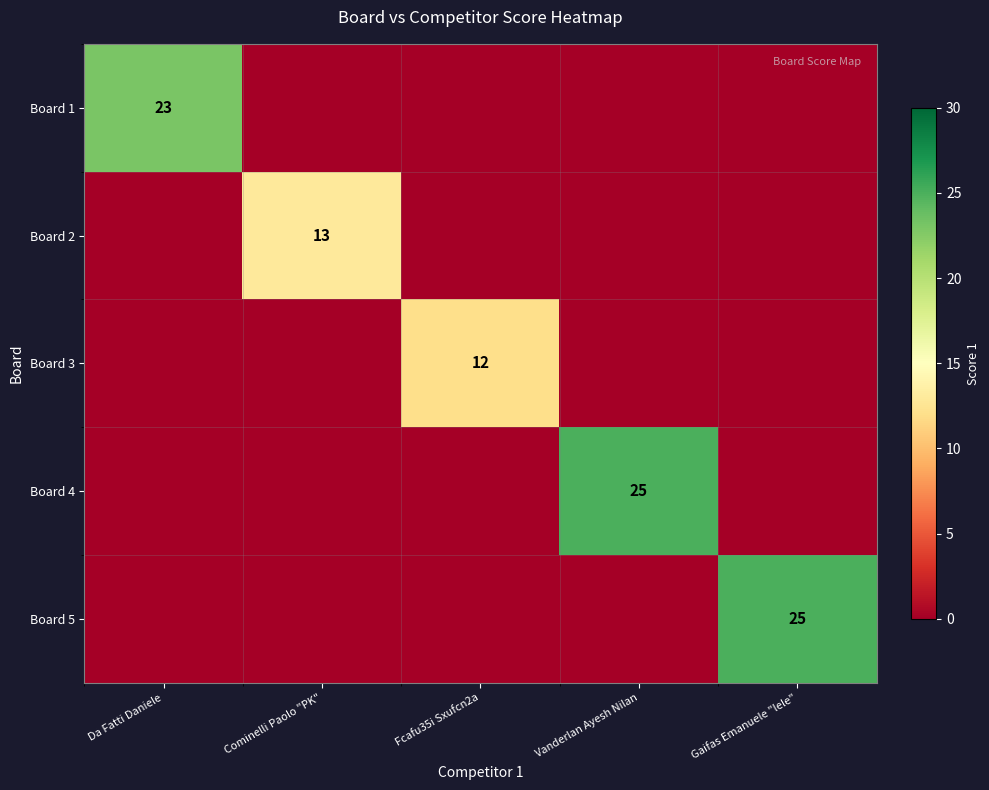

How many data points does each series have?

5